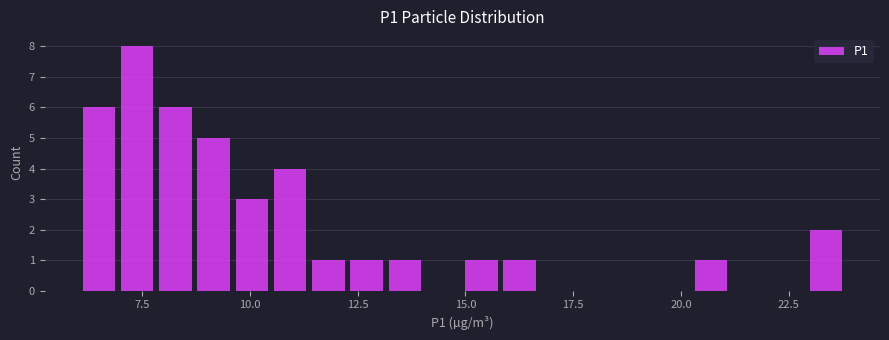

Around what value on the x-axis is the tallest bar? Give the approximate position of its centre, as read against the axis.

7.5